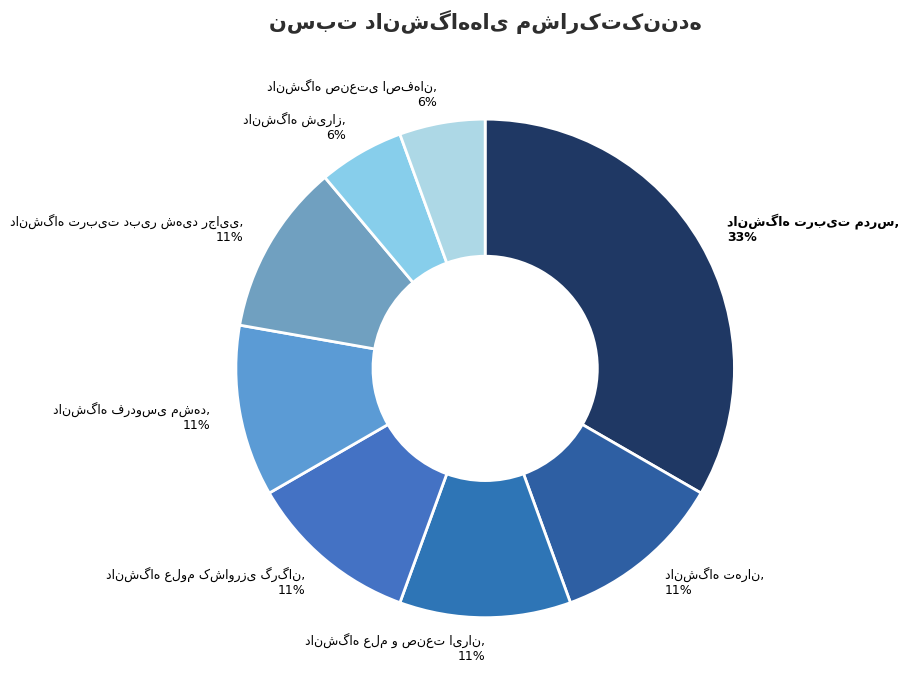

To the nearest percent, what is the average slice percentage?

12%